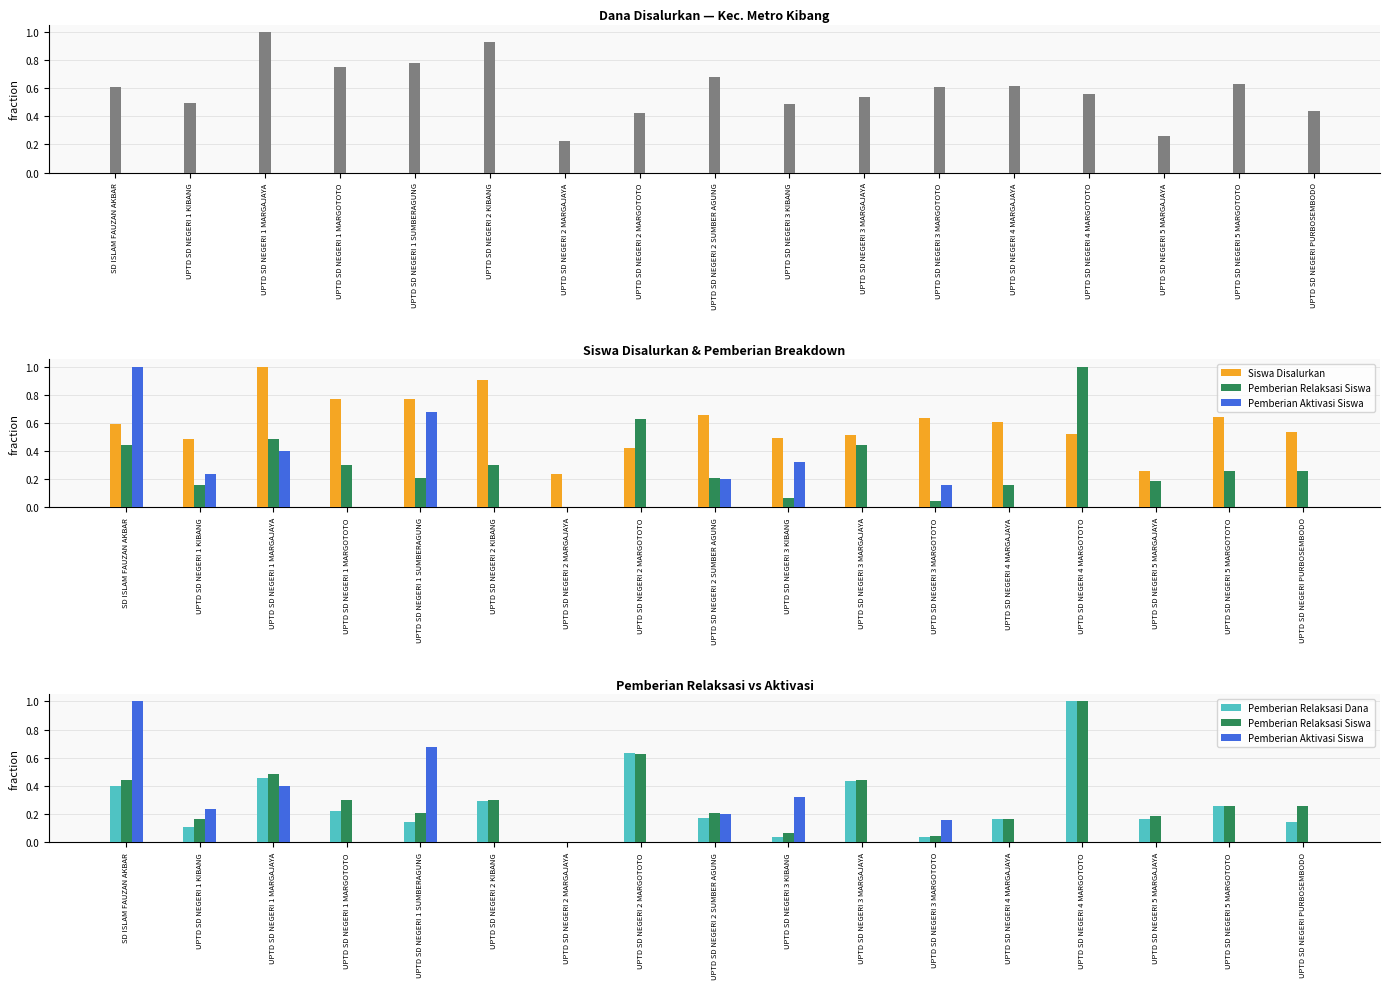

What is the value of the Dana Disalurkan bar at the 11th from the left?

0.5